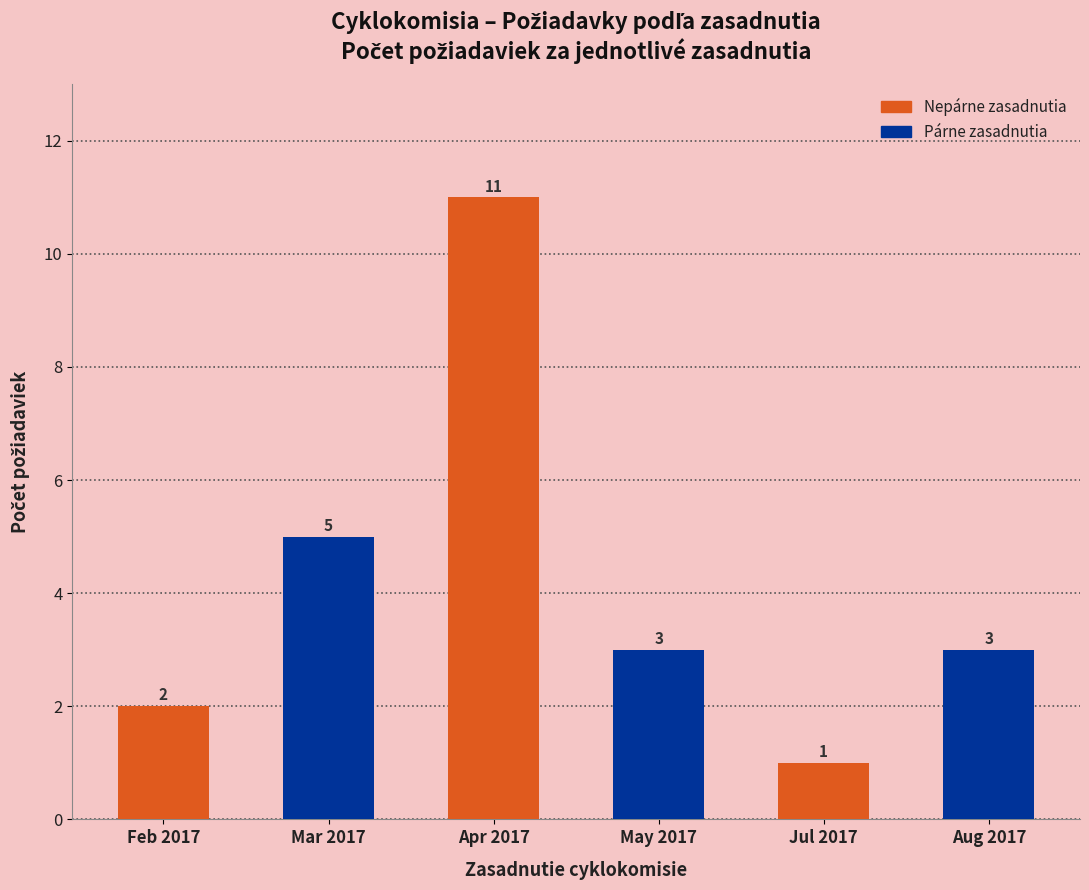

How many series are shown in this chart?

1